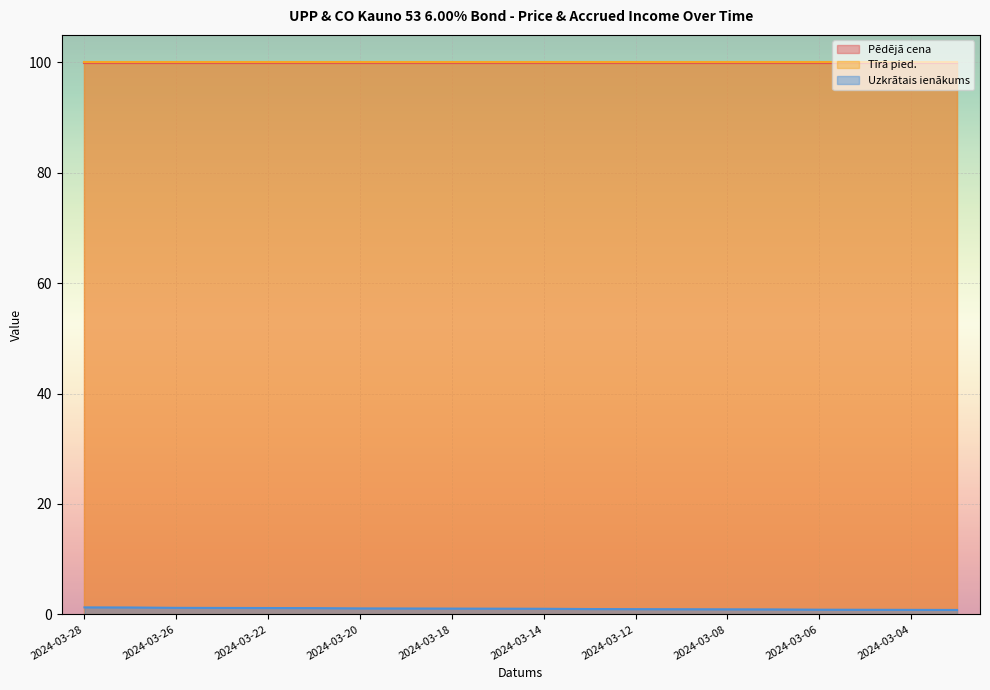

At 2024-03-15, list the series in order from largest to smallest.

Tīrā pied., Pēdējā cena, Uzkrātais ienākums